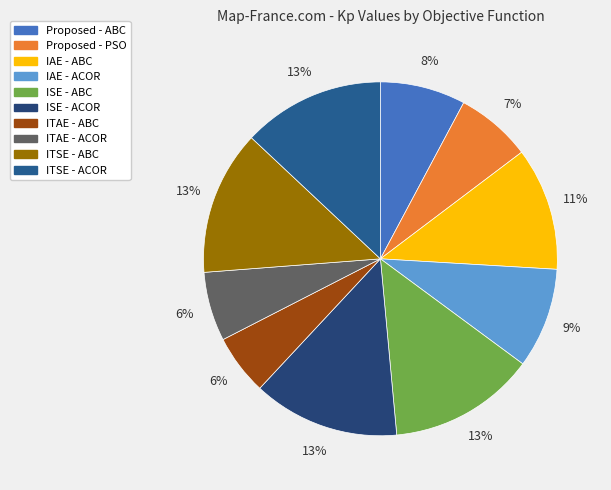

What portion of the pie excludes ITAE - ACOR?

93.7%